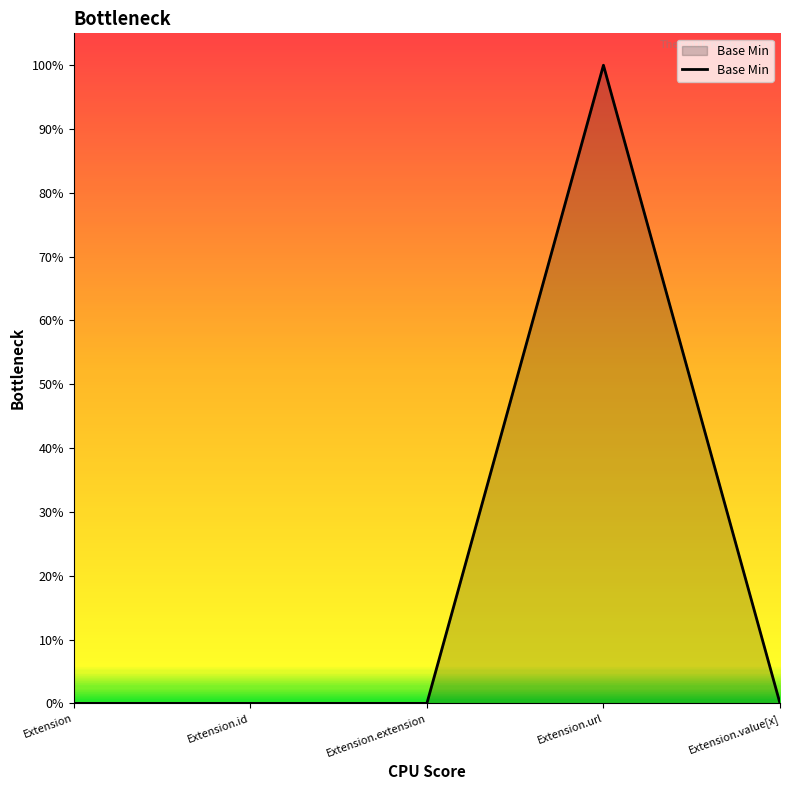

Reading right to left, list all the values displayed in this chart.

0	1	0	0	0